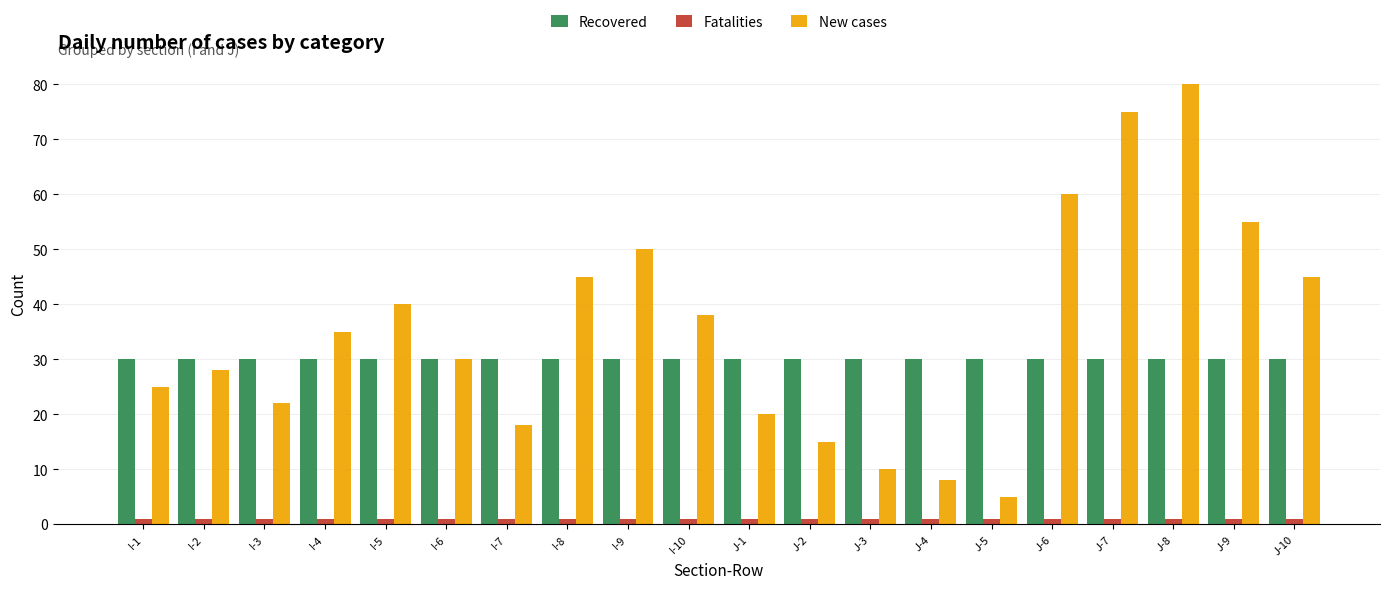

The New cases series shows 38 at J-9. True or false?

False